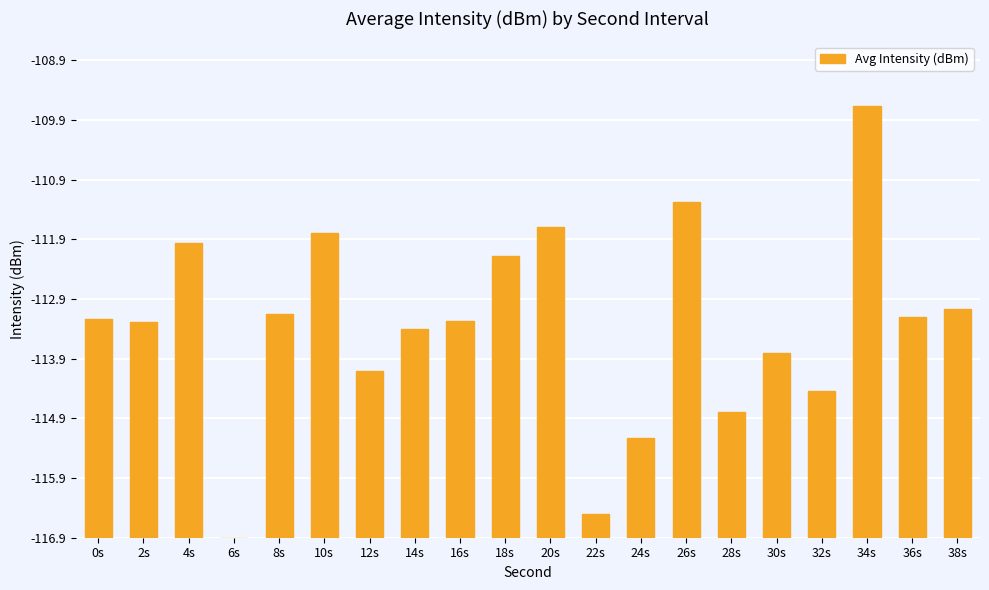

How many values are below 3?

6